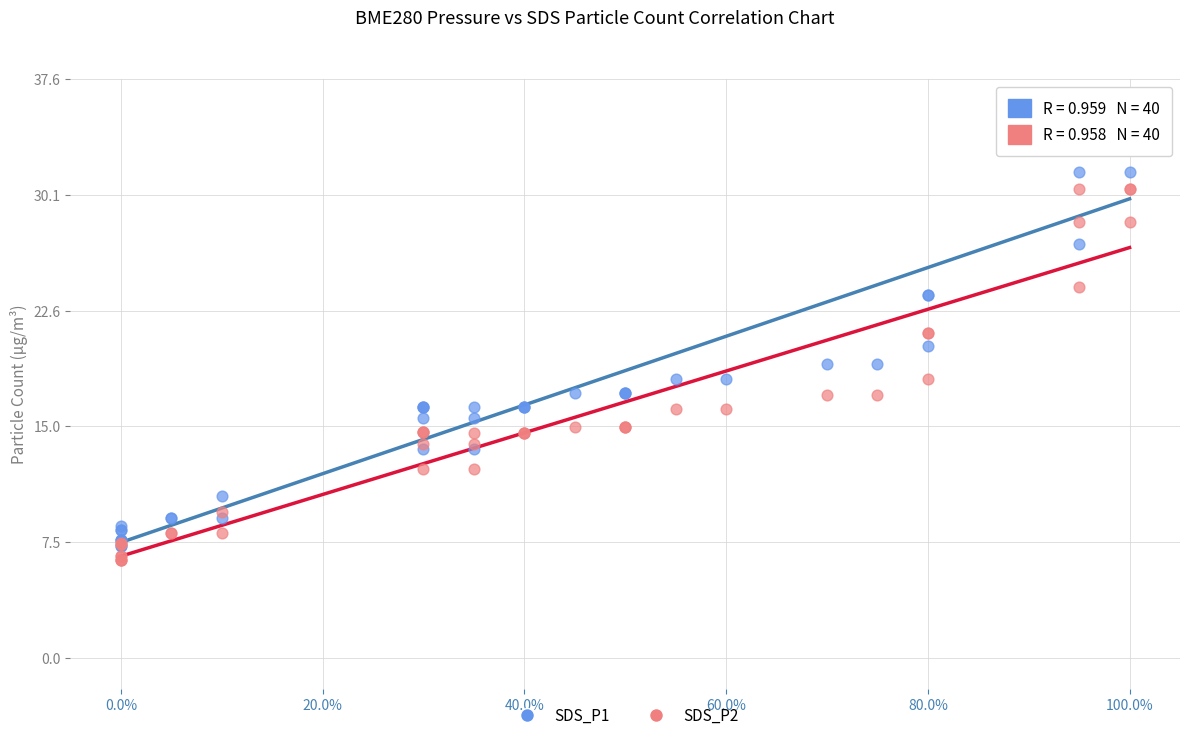

What are all the series names shown in the legend?

SDS_P1, SDS_P2